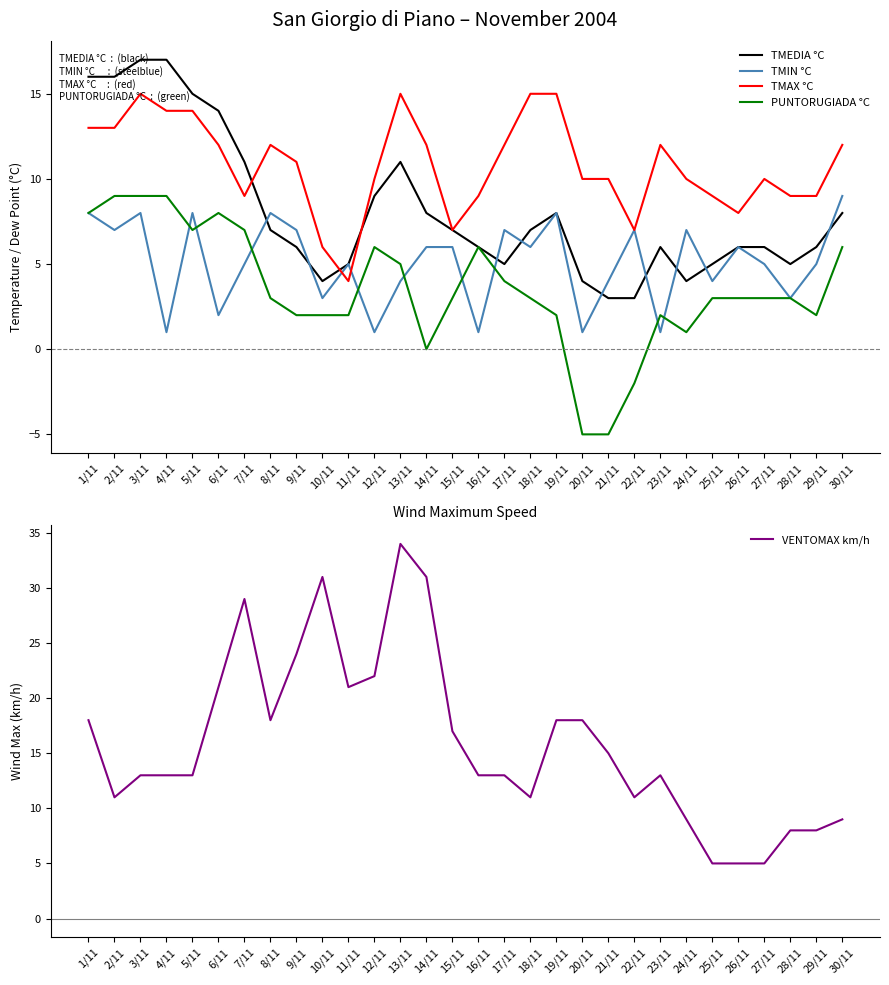

What is the total value across all series at 22/11?

26